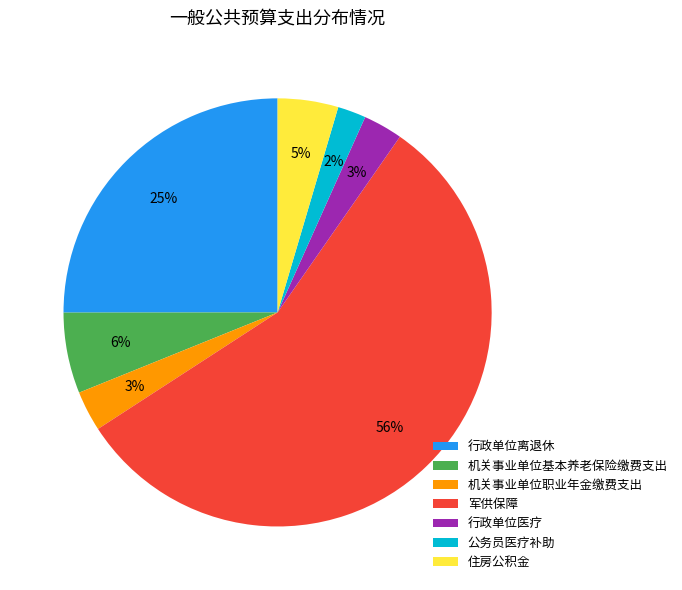

Is it true that 行政单位离退休 is 25% of the pie?

True